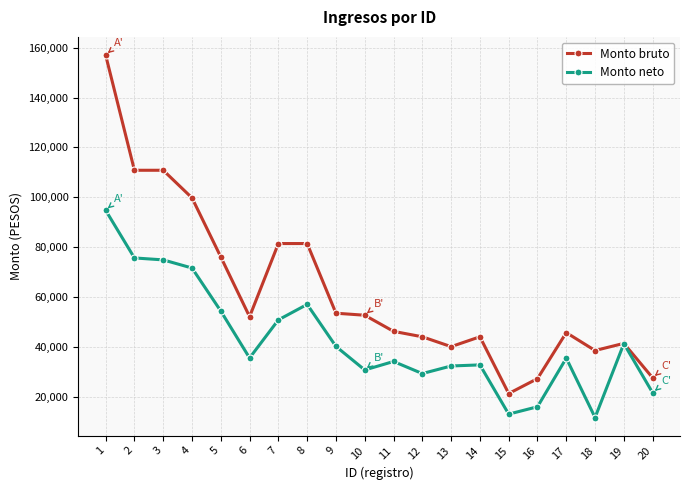

What is the maximum value for Monto bruto?

157066